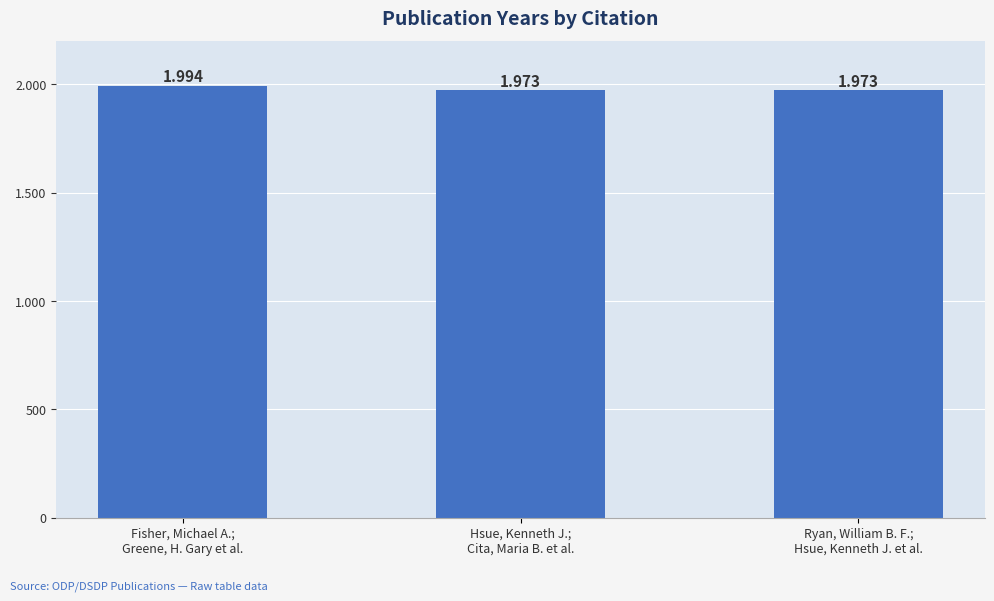

What is the label of the 1st bar from the left?

Fisher, Michael A.;
Greene, H. Gary et al.